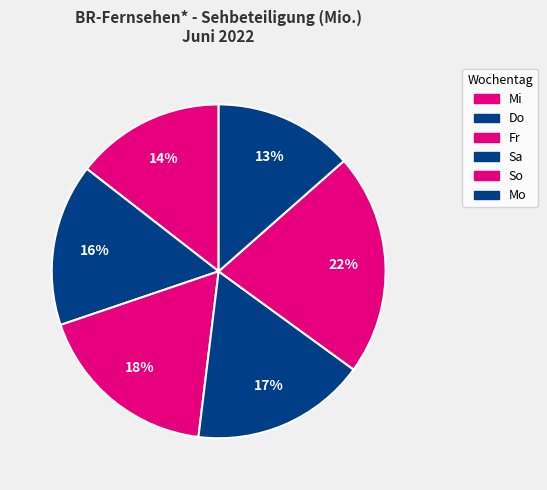

How many segments does this pie chart have?

6